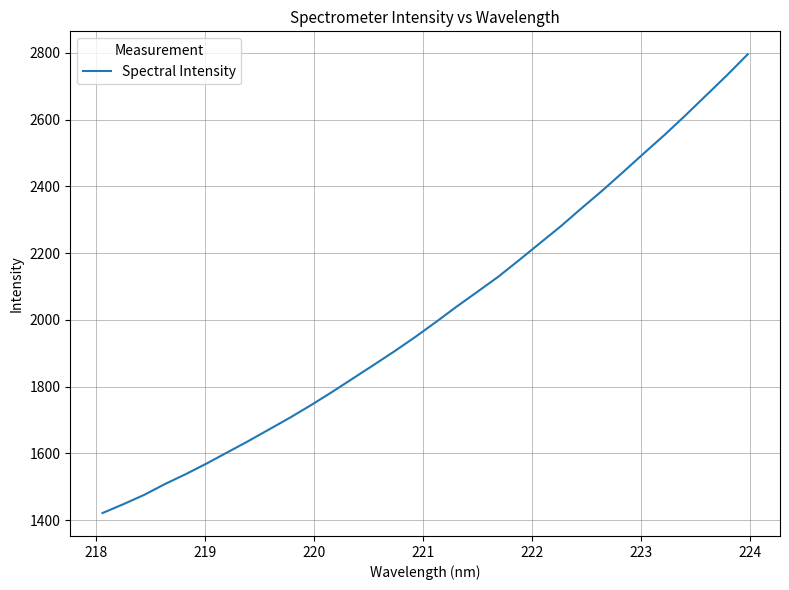

What is the difference between the maximum and minimum values?

1374.8